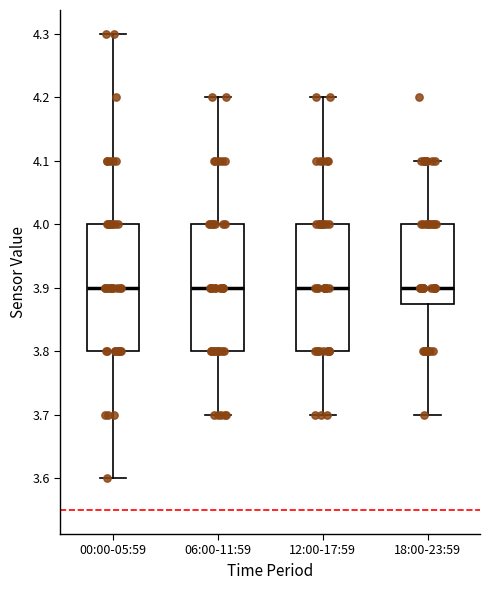

Where does the median line of the box for 18:00-23:59 sit on the y-axis? The values are not printed on the chart, so give them approximately, as read against the axis.

3.90